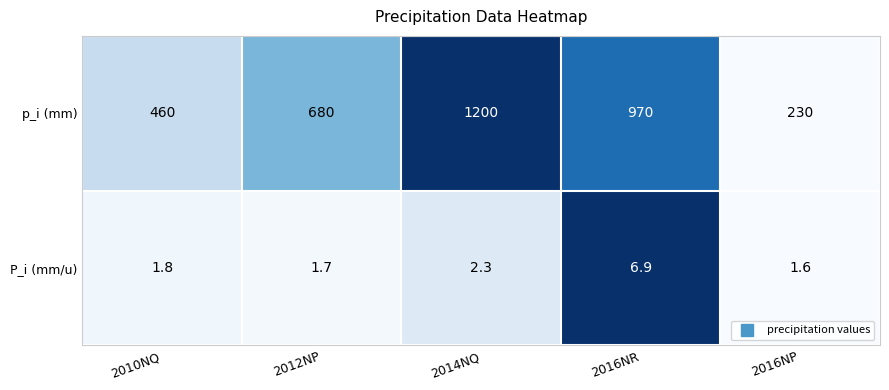

Which category has the lowest value in the P_i (mm/u) series?

2016NP